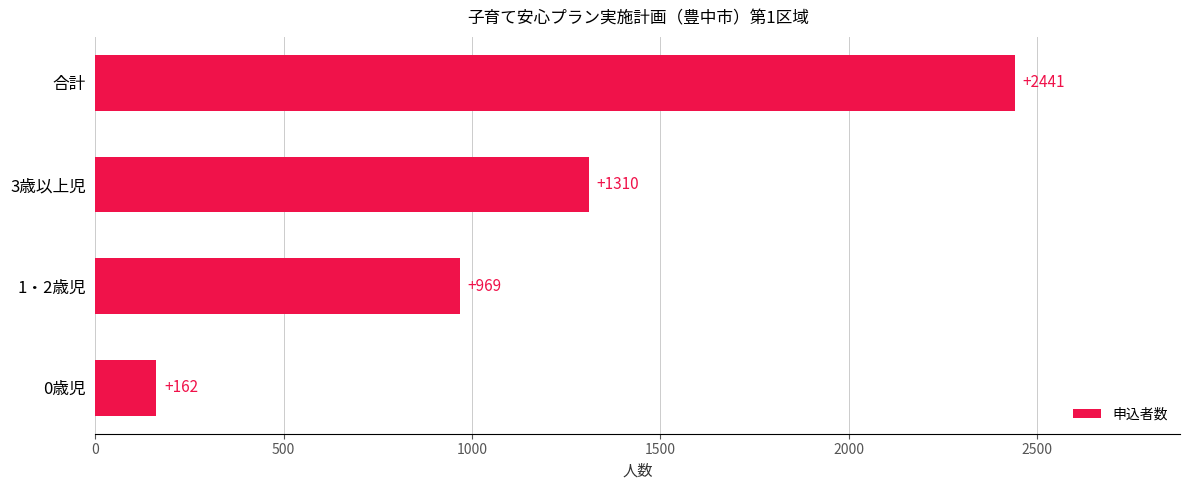

At which label is the value closest to 1301?

3歳以上児